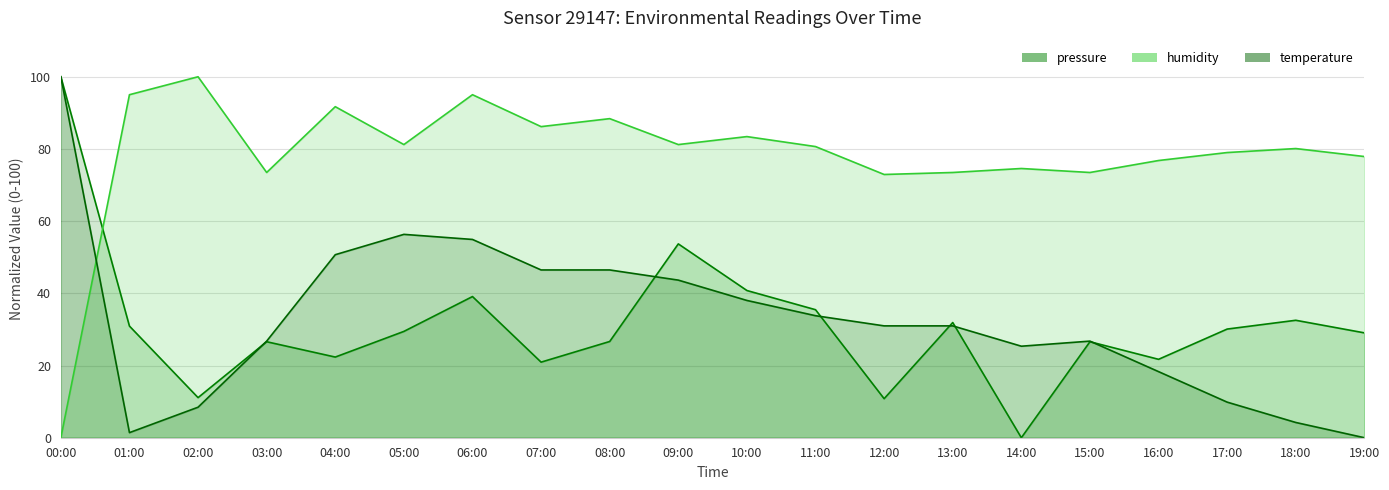

What is the label of the 1st point from the left?

00:00